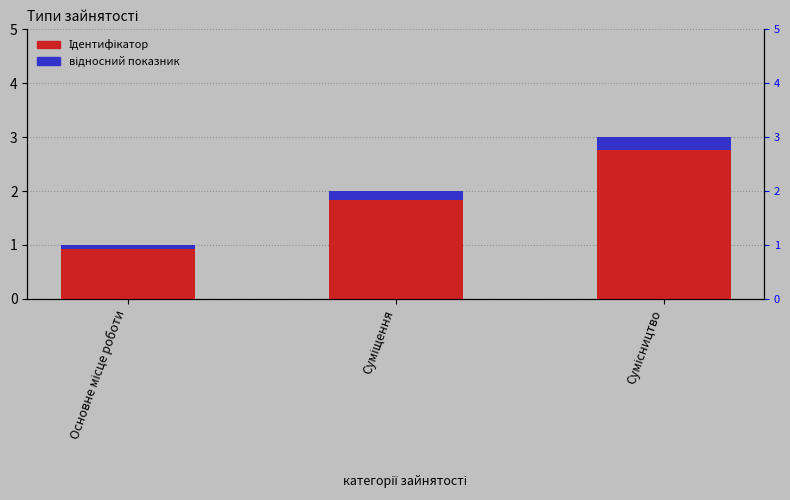

Which series has the largest total across all categories?

Ідентифікатор